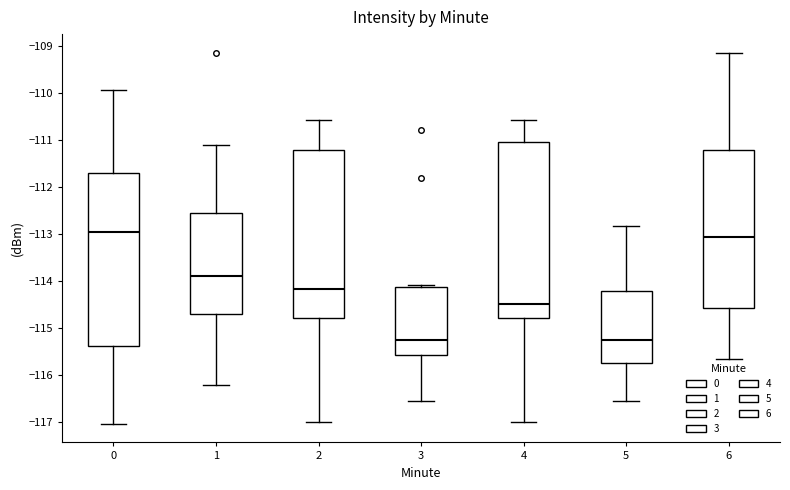

Reading left to right, read every box against the y-axis: the position of its median line, the range the box covers, and the ends of its whiskers. The values are not printed on the chart, so give them approximately, as read against the axis.

0: median -113.0, box -115.4 to -111.7, whiskers -117.0 to -109.9
1: median -113.9, box -114.7 to -112.6, whiskers -116.2 to -111.1
2: median -114.2, box -114.8 to -111.2, whiskers -117.0 to -110.6
3: median -115.3, box -115.6 to -114.1, whiskers -116.6 to -114.1 (just above the box's upper edge)
4: median -114.5, box -114.8 to -111.0, whiskers -117.0 to -110.6
5: median -115.3, box -115.8 to -114.2, whiskers -116.6 to -112.8
6: median -113.1, box -114.6 to -111.2, whiskers -115.7 to -109.1